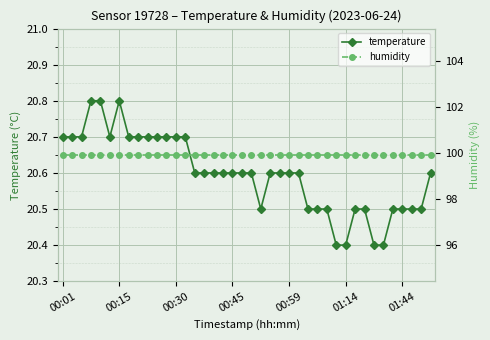

Count the number of categories in the chart.

40